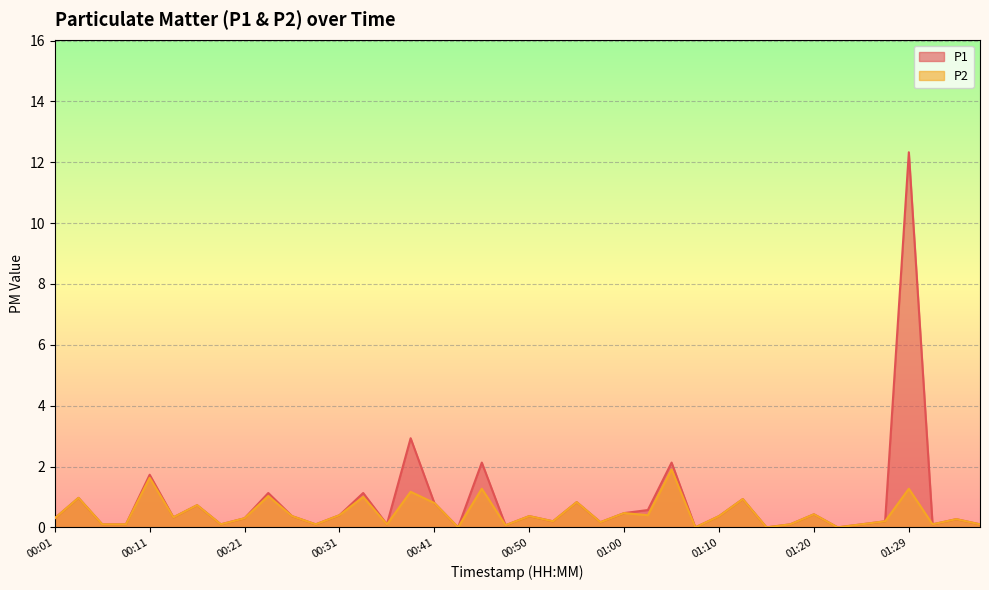

Which series has the largest total across all categories?

P1